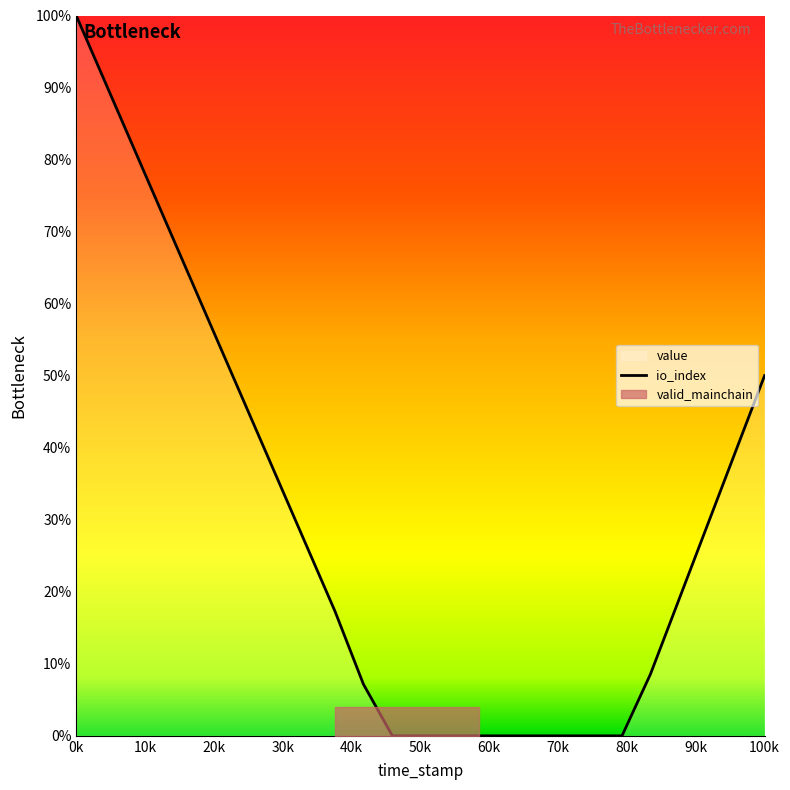

How many lines are shown in the chart?

1